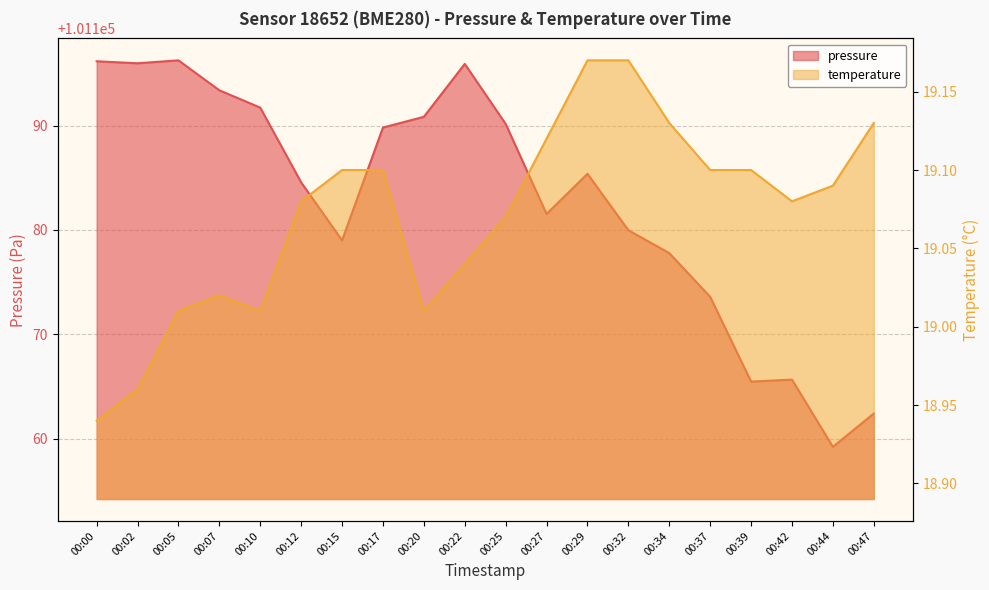

How many values in the pressure series exceed 101185?

10